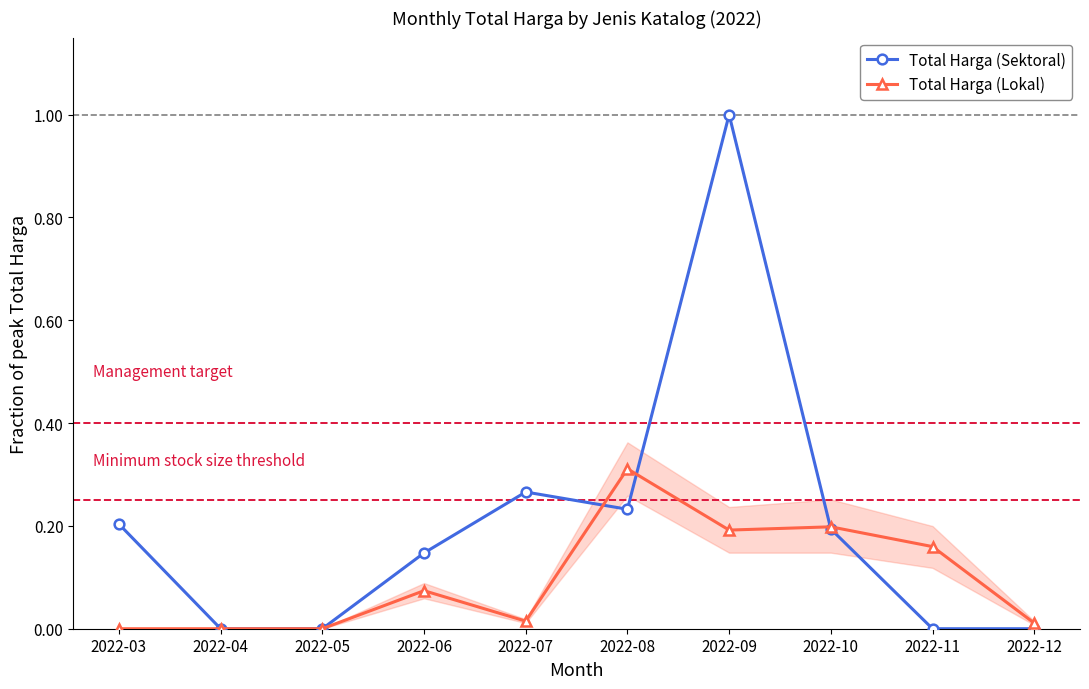

Which series has the widest spread of values?

Total Harga (Sektoral)